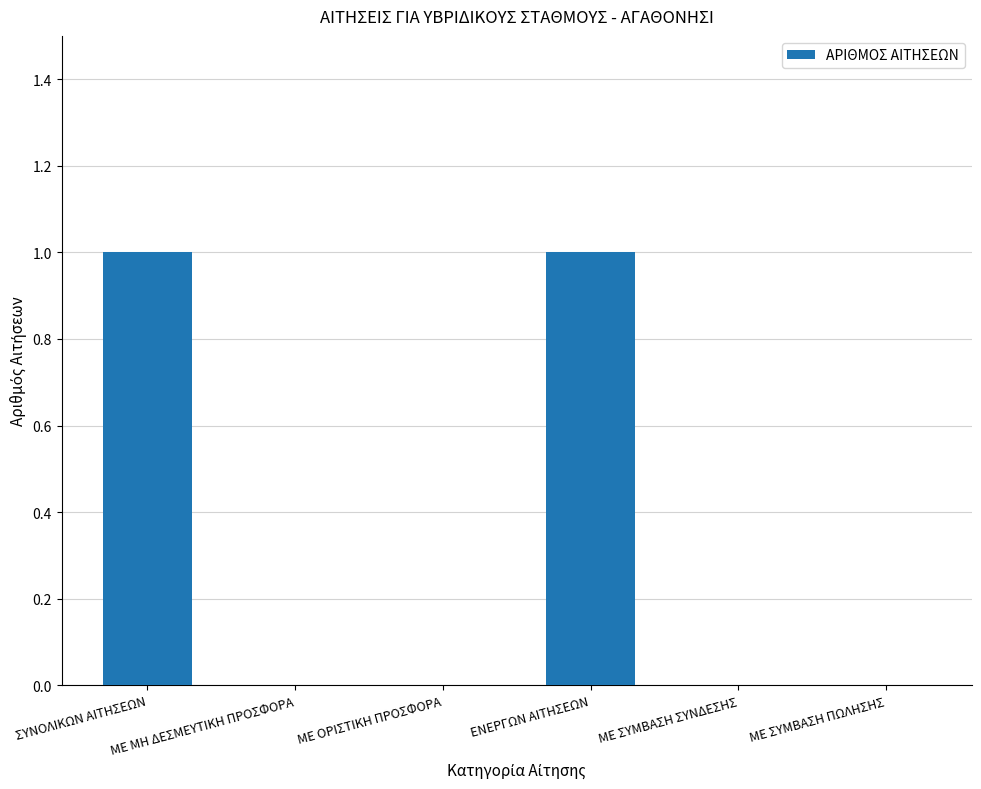

Does the chart contain stacked bars?

No